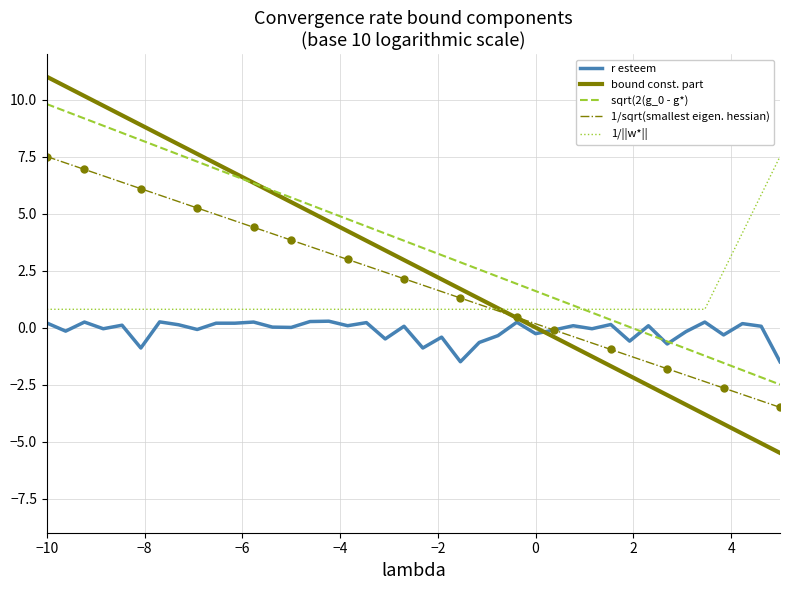

What is the maximum value for bound const. part?

11.0